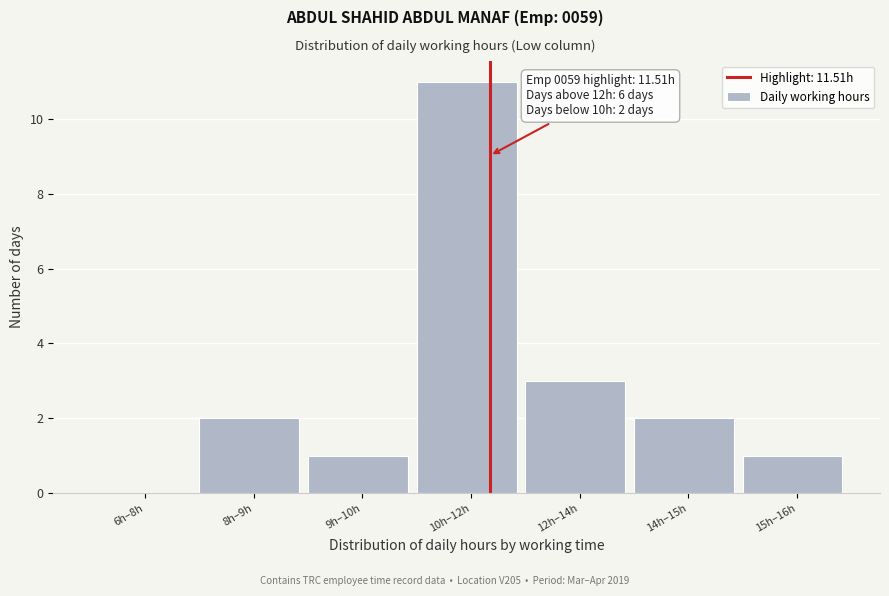

Reading right to left, transcribe all the data shown in this chart.

15h–16h=1	14h–15h=2	12h–14h=3	10h–12h=11	9h–10h=1	8h–9h=2	6h–8h=0